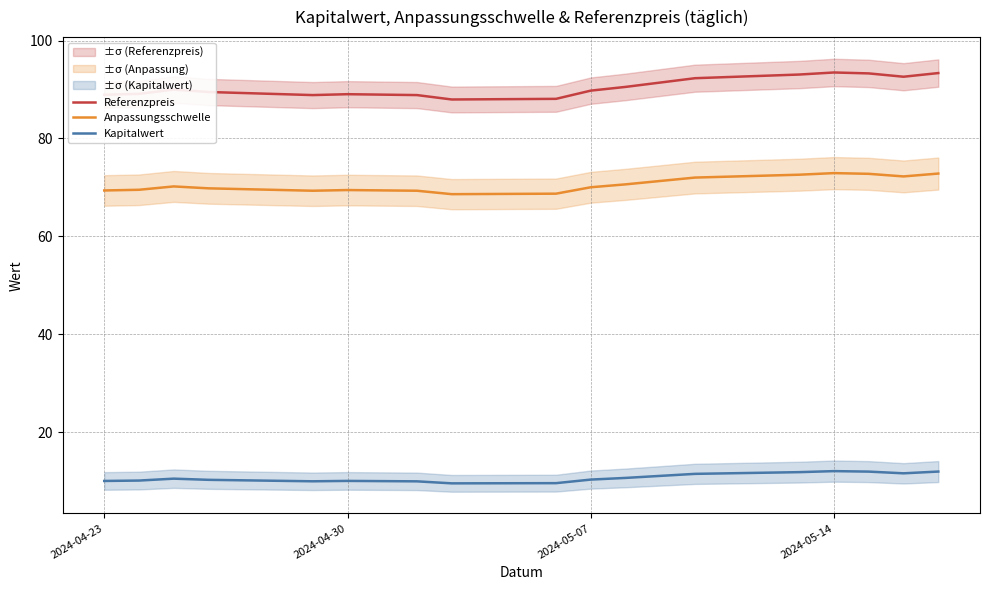

Which series has the largest range (max minus min)?

Referenzpreis